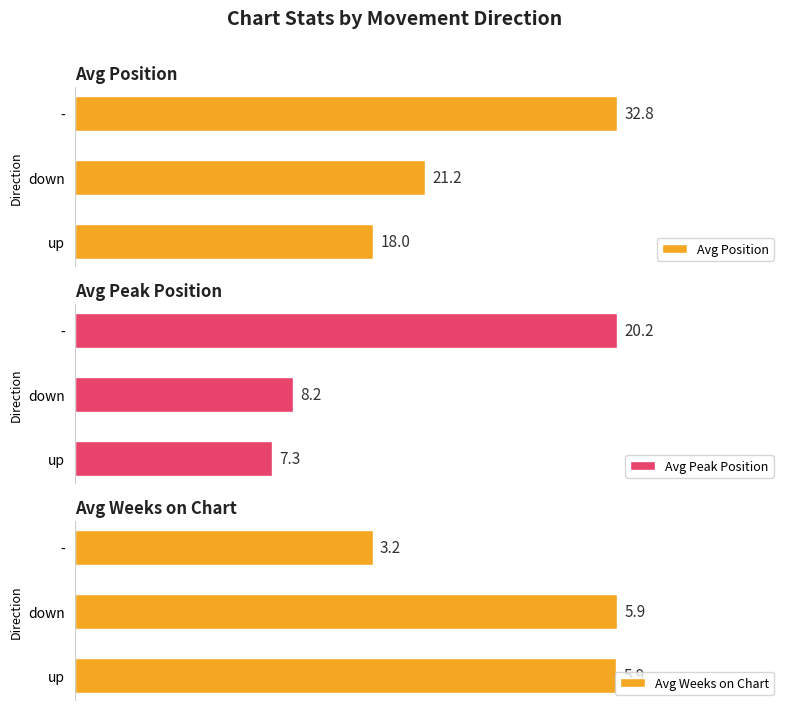

Which category has the highest value in the Avg Position series?

-